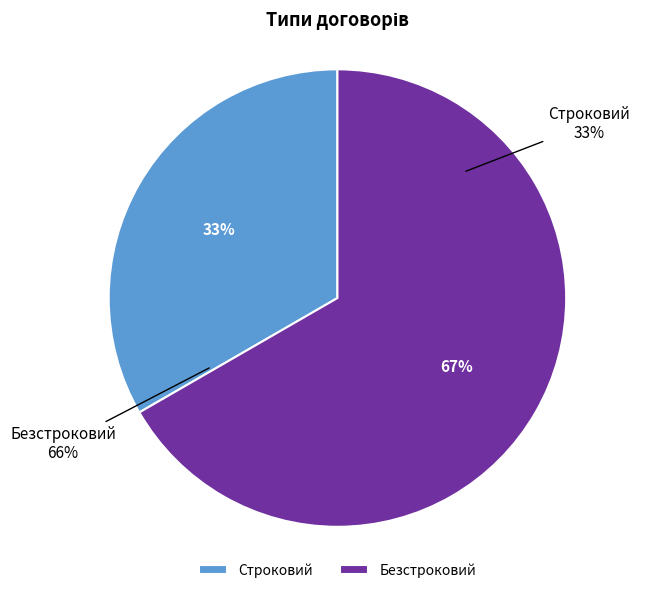

Is there a majority slice in this chart?

Yes